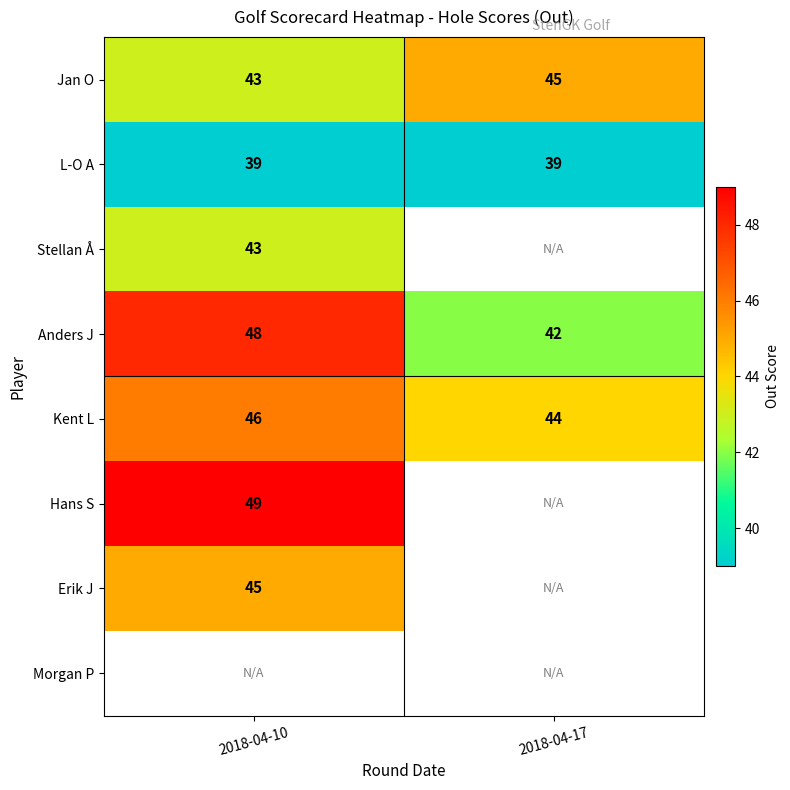

What is the greatest value displayed?

49.0